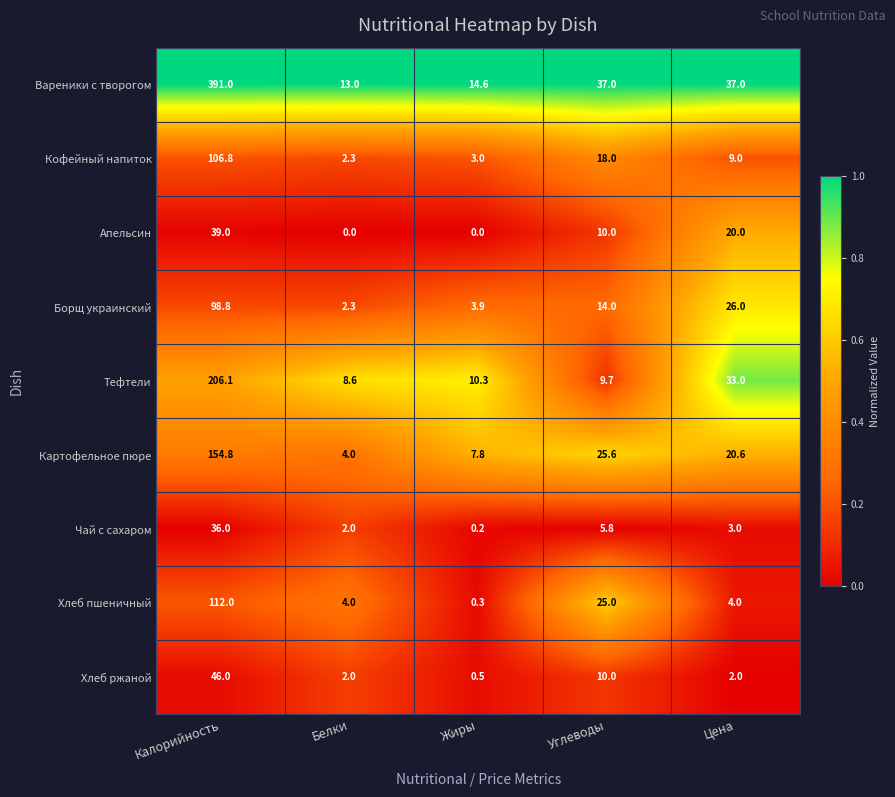

At which label is Тефтели closest to 107?

Цена